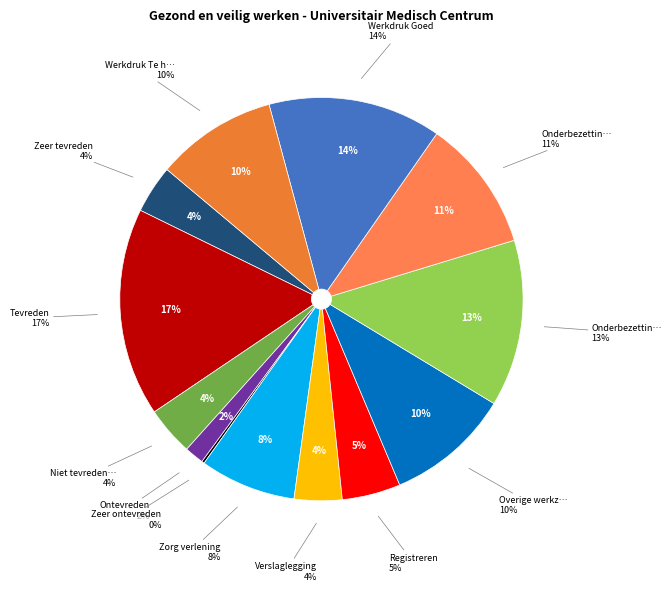

To the nearest percent, what is the difference between the Ontevreden and Zeer tevreden slice percentages?

2%